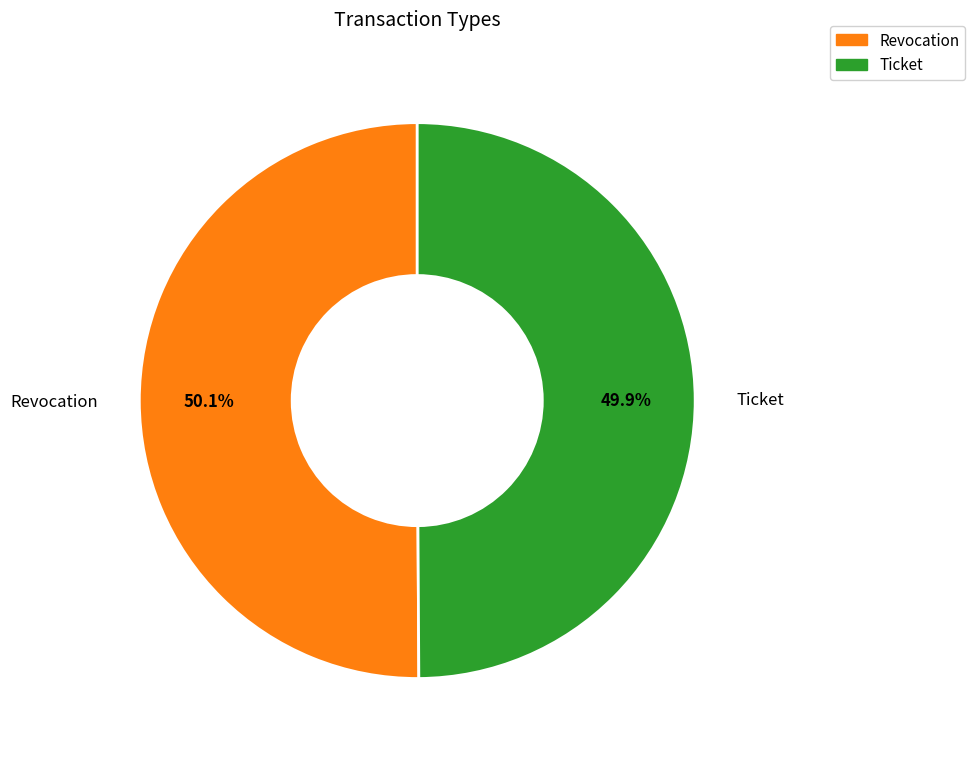

How many slices are in this pie chart?

2